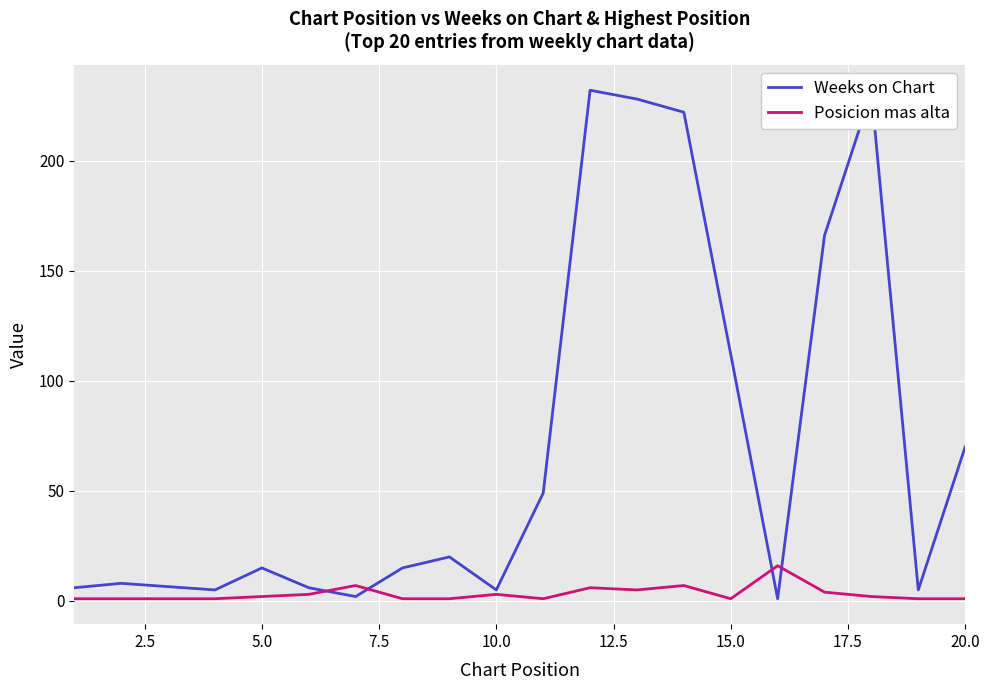

What is the maximum value shown in the chart?

232